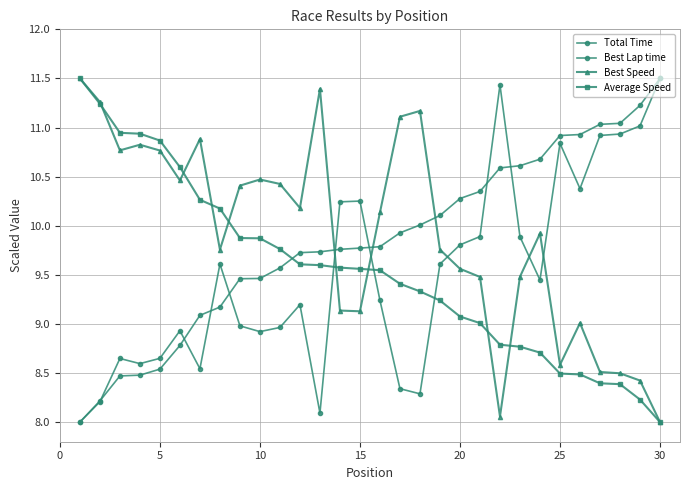

Does the chart have visible grid lines?

Yes